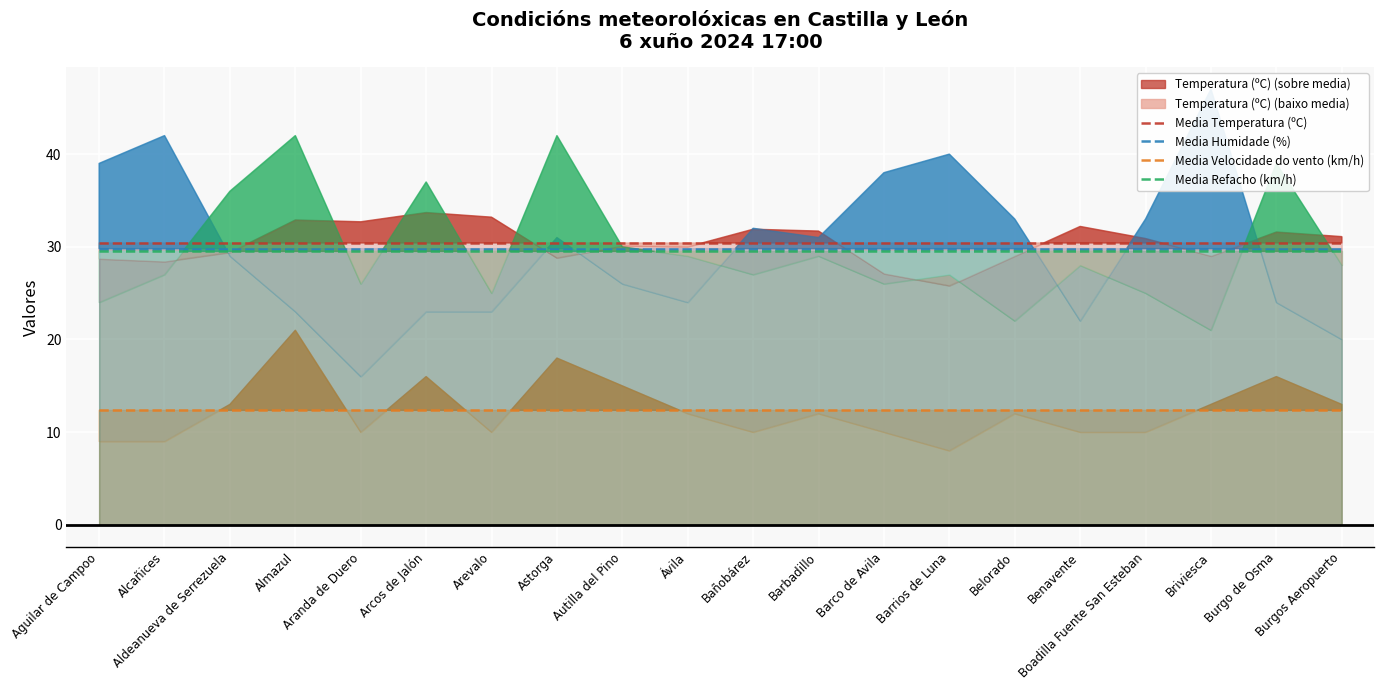

True or false: Media Temperatura (ºC) and Media Humidade (%) cross at least once.

False